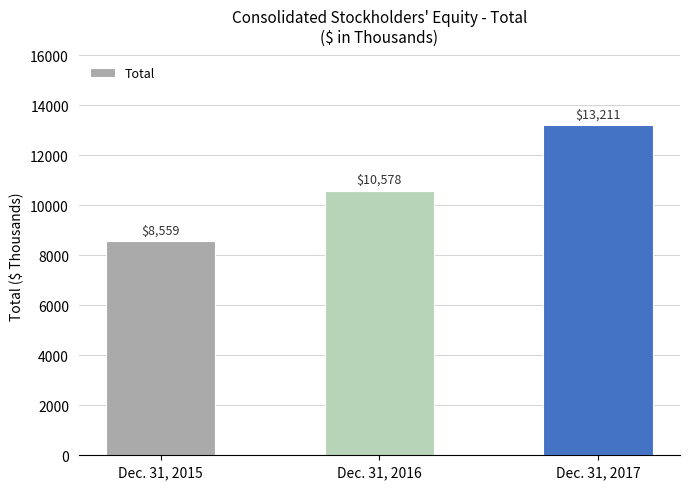

Rank the categories by value from lowest to highest.

Dec. 31, 2015, Dec. 31, 2016, Dec. 31, 2017